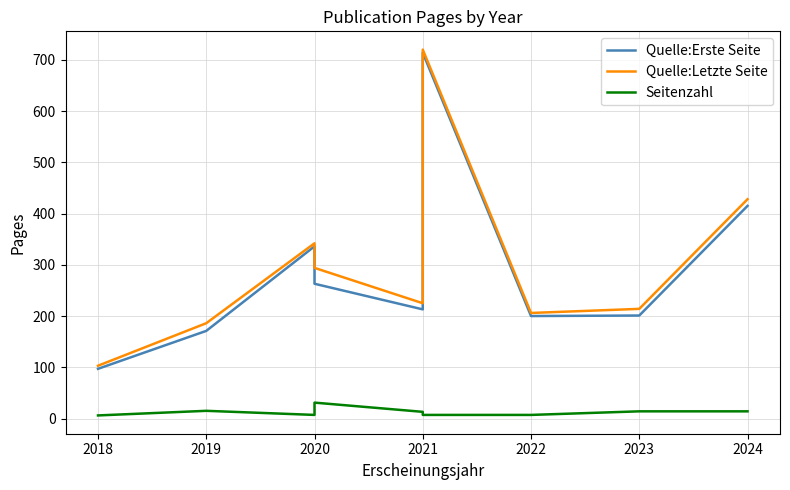

How many data points in Quelle:Erste Seite are less than 213?

4